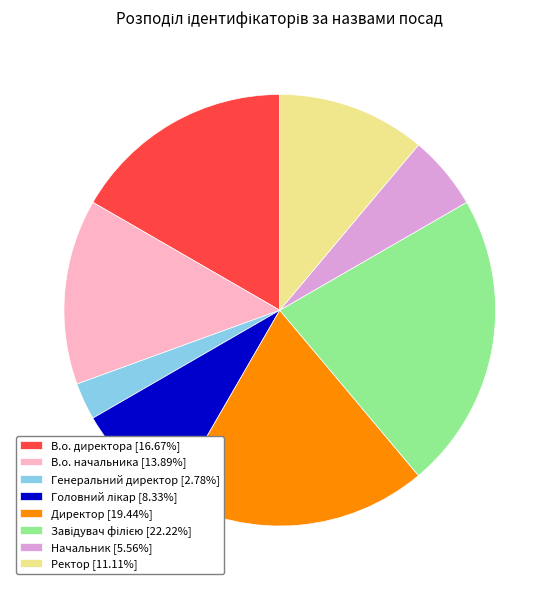

Which slice is the smallest?

Генеральний директор